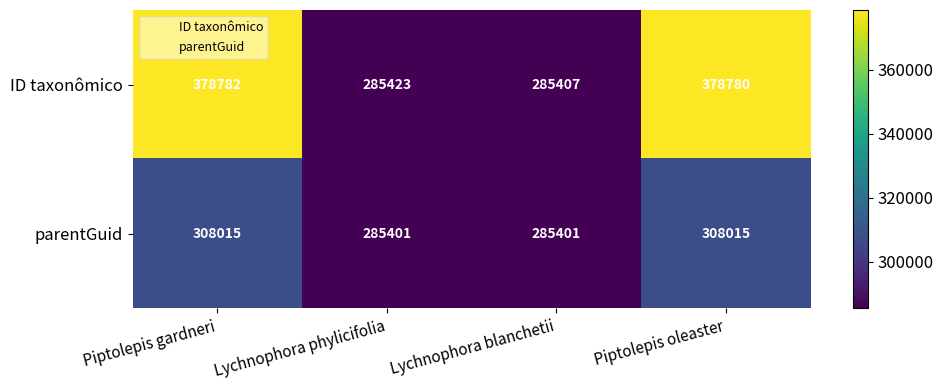

Where does the ID taxonômico series first go above 378780?

Piptolepis gardneri